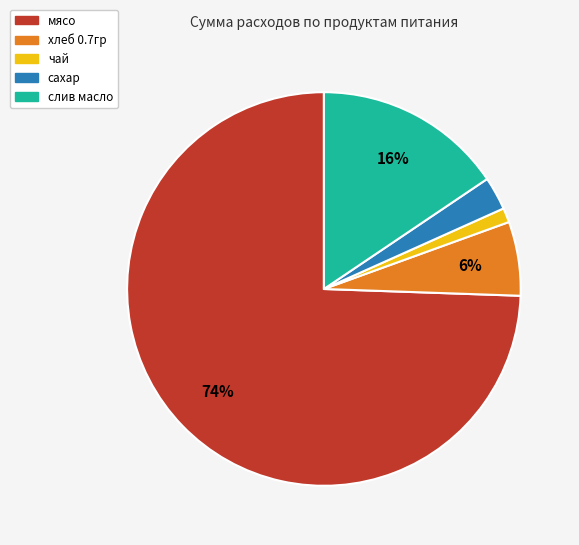

Which has a higher value, слив масло or чай?

слив масло